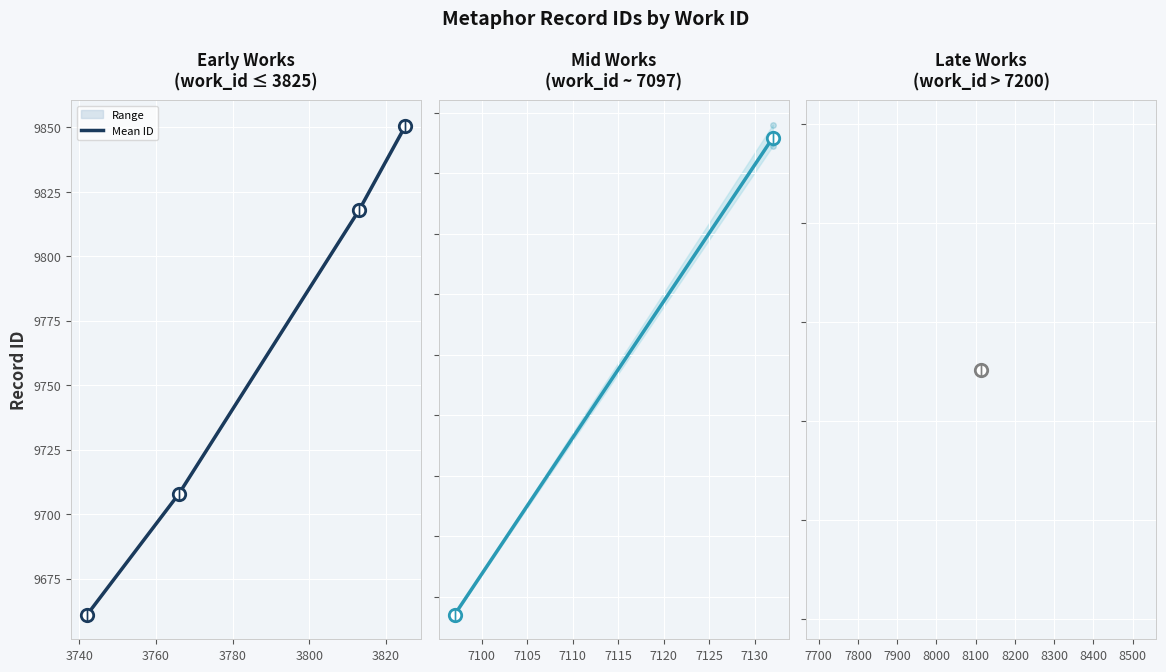

Approximately how many times larger is the value at 3720 compared to 3740?

1.0